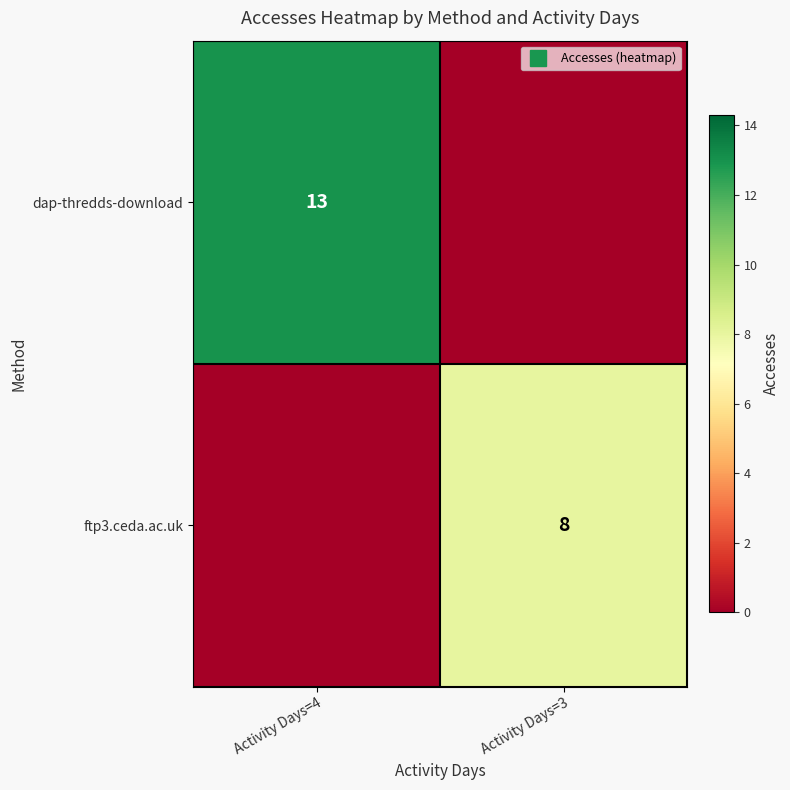

Is the value of ftp3.ceda.ac.uk at Activity Days=3 greater than the value of dap-thredds-download at Activity Days=4?

No